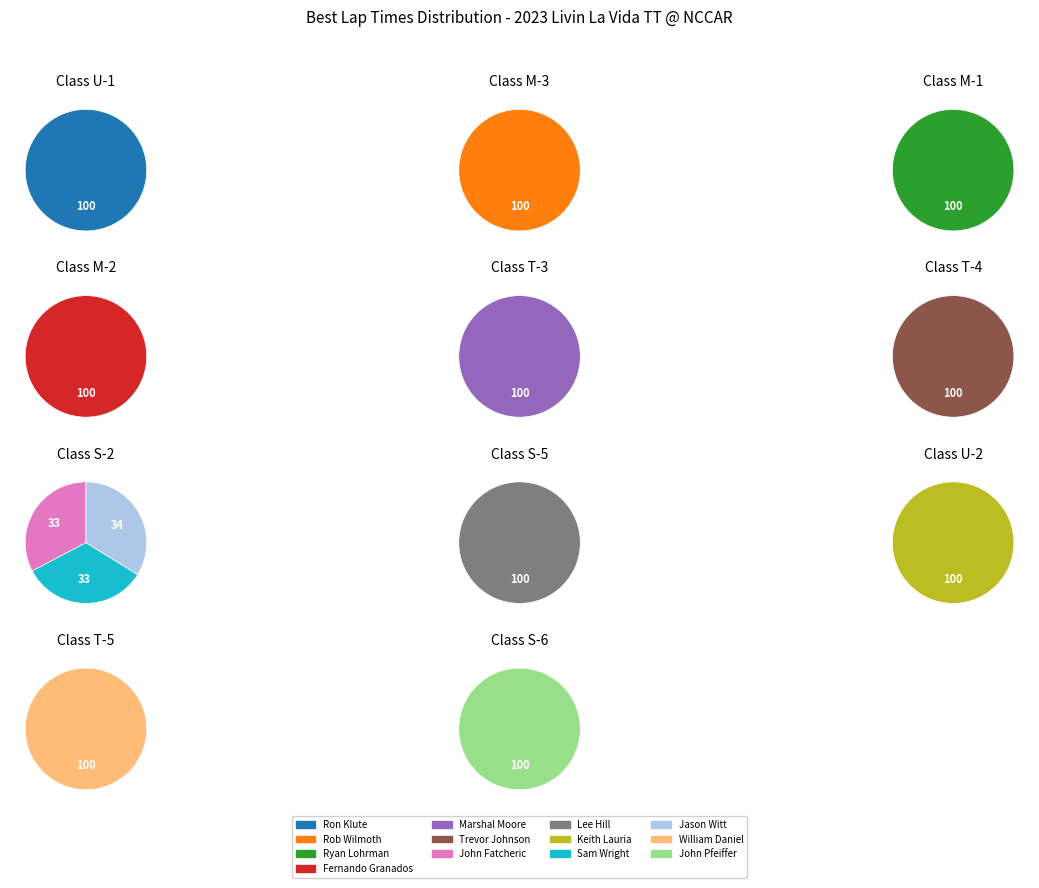

Does any single category account for the majority?

No